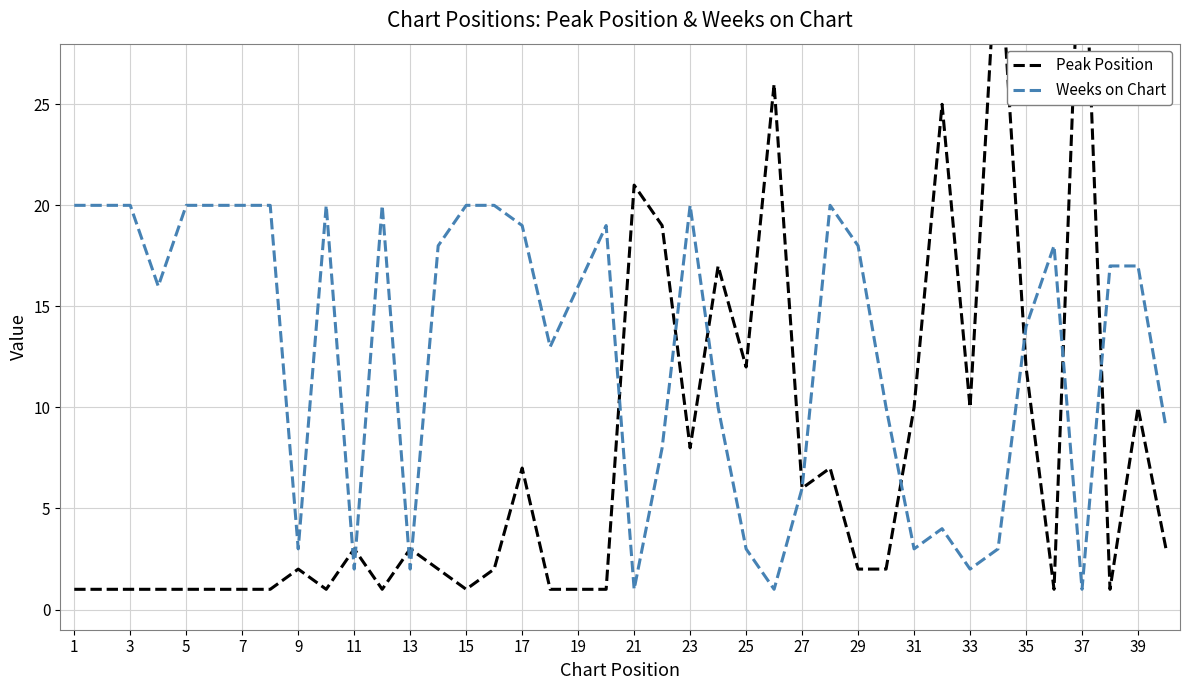

How many data points in Peak Position are above 2?

19